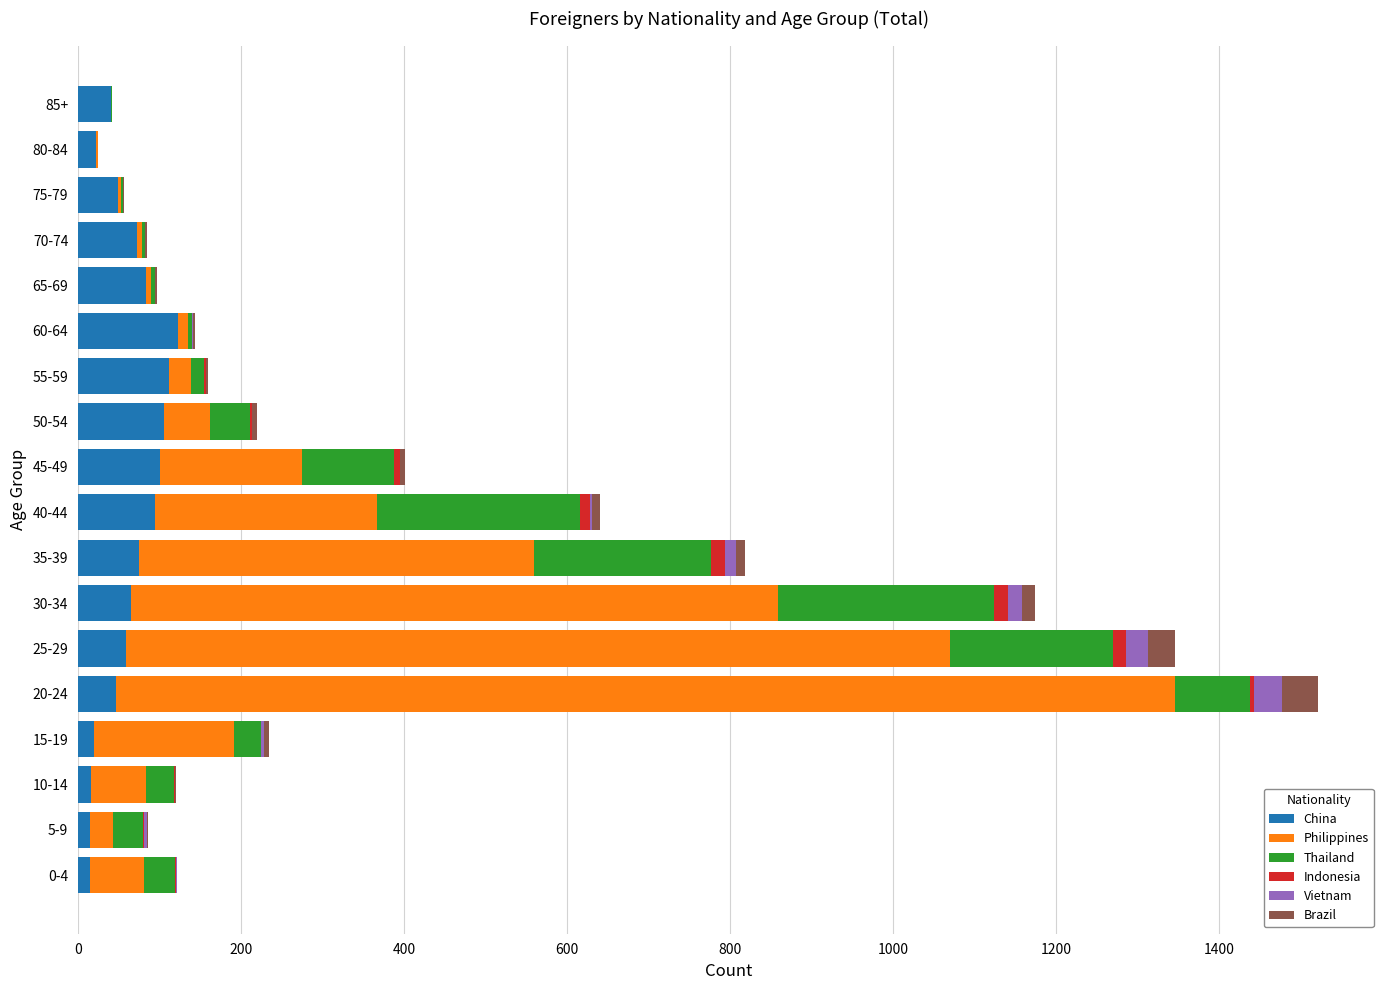

The value of China at 85+ is 41. True or false?

True